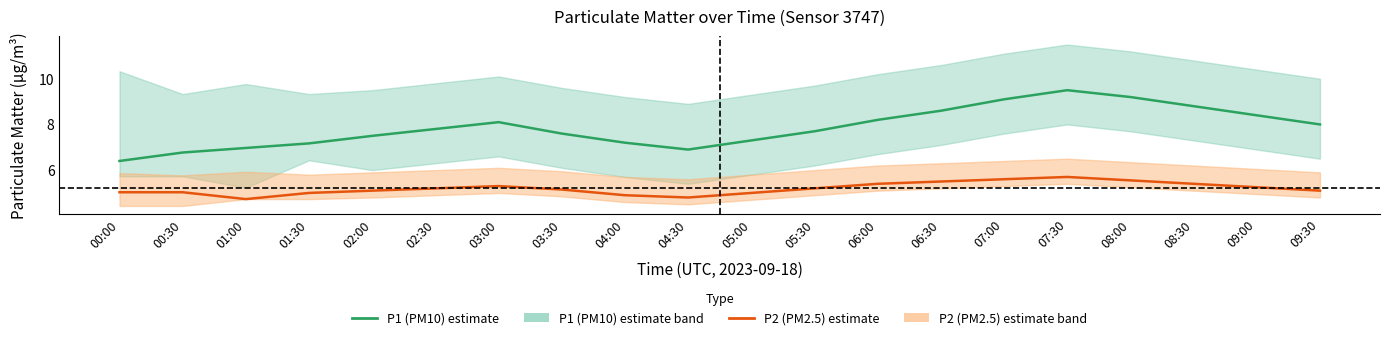

What is the average value of the P1 (PM10) series?

7.9